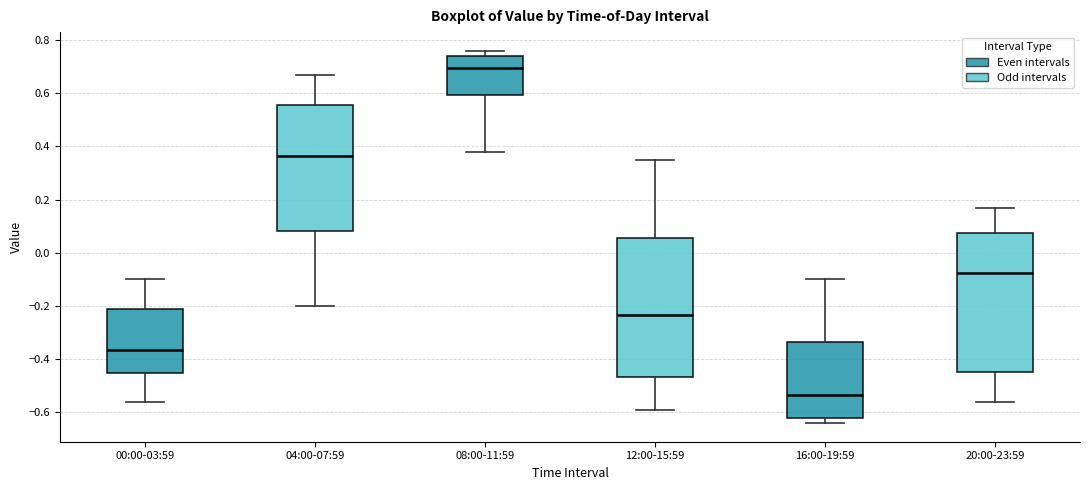

Reading left to right, read every box against the y-axis: the position of its median line, the range the box covers, and the ends of its whiskers. The values are not printed on the chart, so give them approximately, as read against the axis.

00:00-03:59: median -0.36, box -0.44 to -0.22, whiskers -0.56 to -0.10
04:00-07:59: median 0.36, box 0.08 to 0.56, whiskers -0.20 to 0.68
08:00-11:59: median 0.70, box 0.60 to 0.74, whiskers 0.38 to 0.76
12:00-15:59: median -0.24, box -0.46 to 0.06, whiskers -0.58 to 0.36
16:00-19:59: median -0.54, box -0.62 to -0.34, whiskers -0.64 to -0.10
20:00-23:59: median -0.08, box -0.44 to 0.08, whiskers -0.56 to 0.18